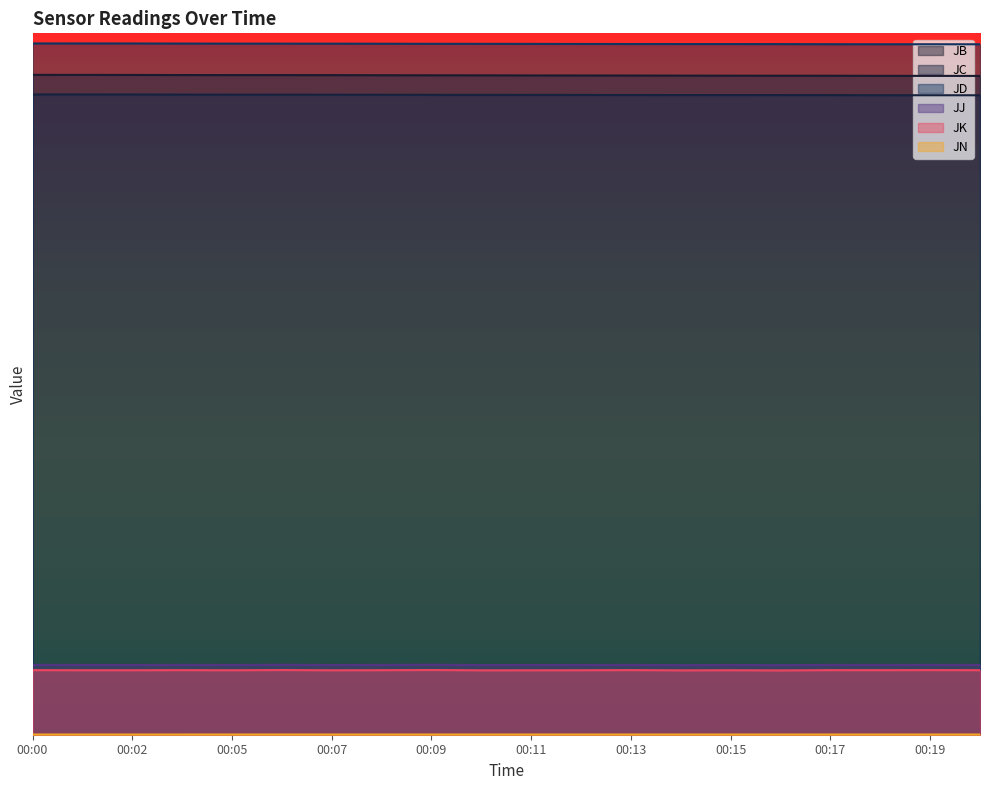

Reading left to right, what are all the values shown in this chart?

JB: 3276.3	3276.1	3275.8	3275.3	3275.1	3275.0	3274.9	3274.4	3274.1	3273.8	3273.4	3273.1	3272.9	3272.5	3272.2	3272.1	3271.9	3271.5	3271.2	3271.0
JC: 3179.1	3179.0	3178.8	3178.4	3178.2	3178.1	3178.0	3177.7	3177.3	3177.1	3177.0	3176.6	3176.3	3176.1	3176.0	3176.0	3175.8	3175.4	3175.2	3175.1
JD: 3432.2	3432.1	3432.0	3431.5	3431.2	3431.1	3431.0	3430.7	3430.2	3430.1	3429.9	3429.5	3429.2	3429.1	3429.0	3428.8	3428.3	3428.1	3428.0	3428.0
JJ: 350.7	350.2	349.9	350.6	350.1	351.1	349.9	350.4	351.3	349.6	349.8	350.0	350.4	349.2	349.9	349.1	350.4	350.3	350.6	350.1
JK: 324.5	324.1	324.0	324.5	324.0	324.9	323.8	324.3	325.1	323.6	323.7	324.0	324.7	323.5	324.0	323.2	324.5	324.4	324.7	324.3
JN: 5.2	5.2	5.2	5.2	5.2	5.2	5.3	5.3	5.3	5.3	5.3	5.3	5.3	5.3	5.3	5.3	5.3	5.3	5.3	5.3